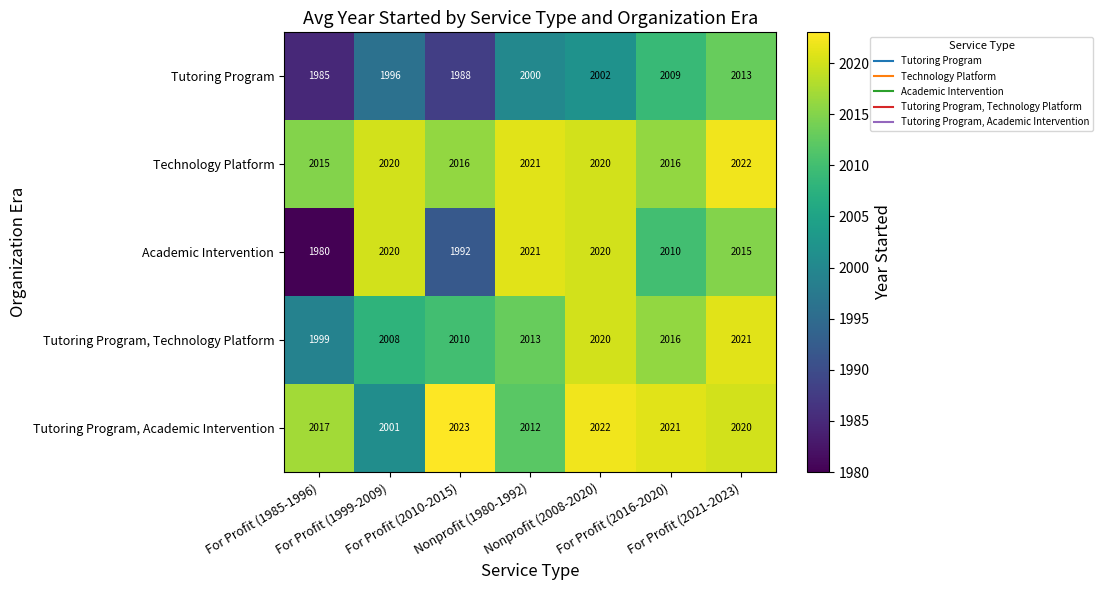

What is the difference between the second highest and second lowest values in the Tutoring Program, Academic Intervention series?

10